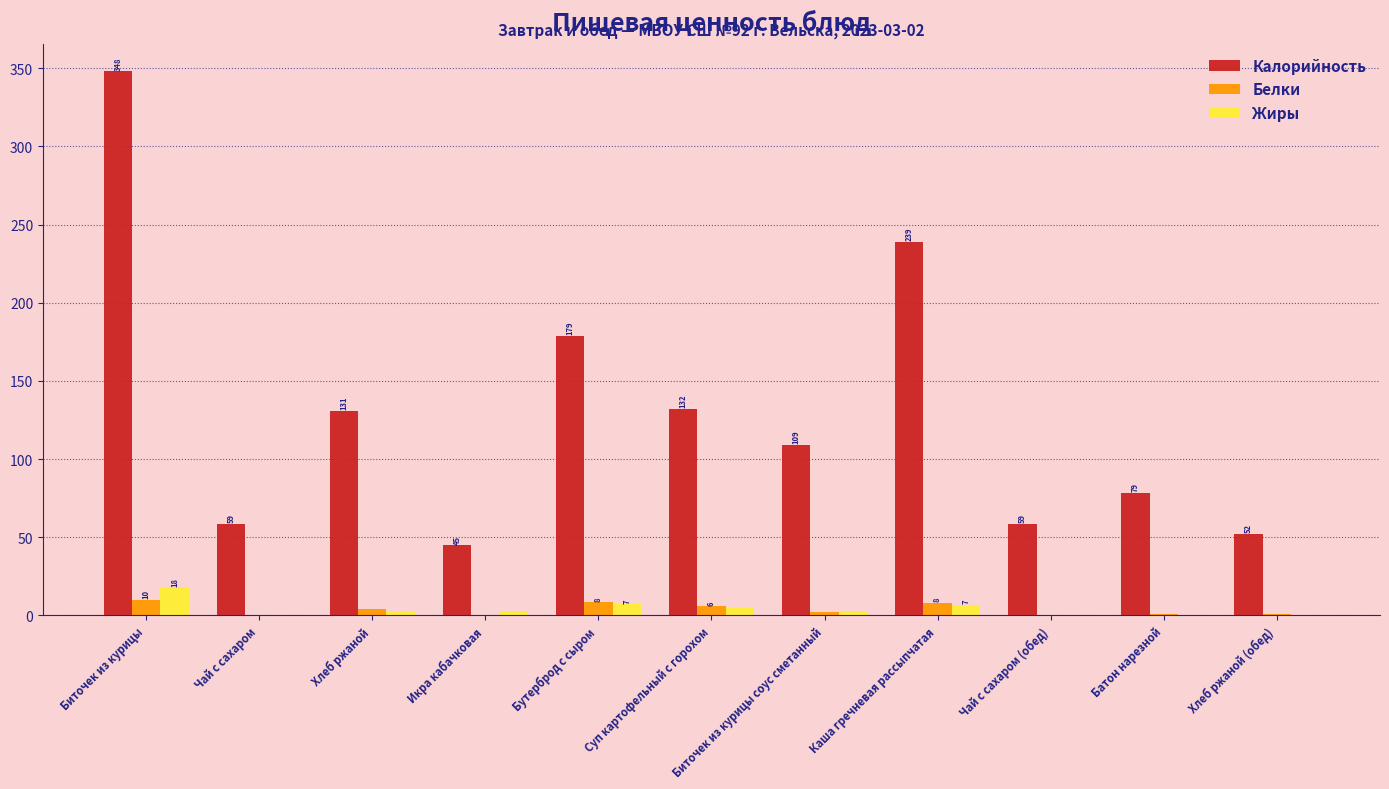

Is the value of Белки at Каша гречневая рассыпчатая greater than the value of Жиры at Хлеб ржаной?

Yes